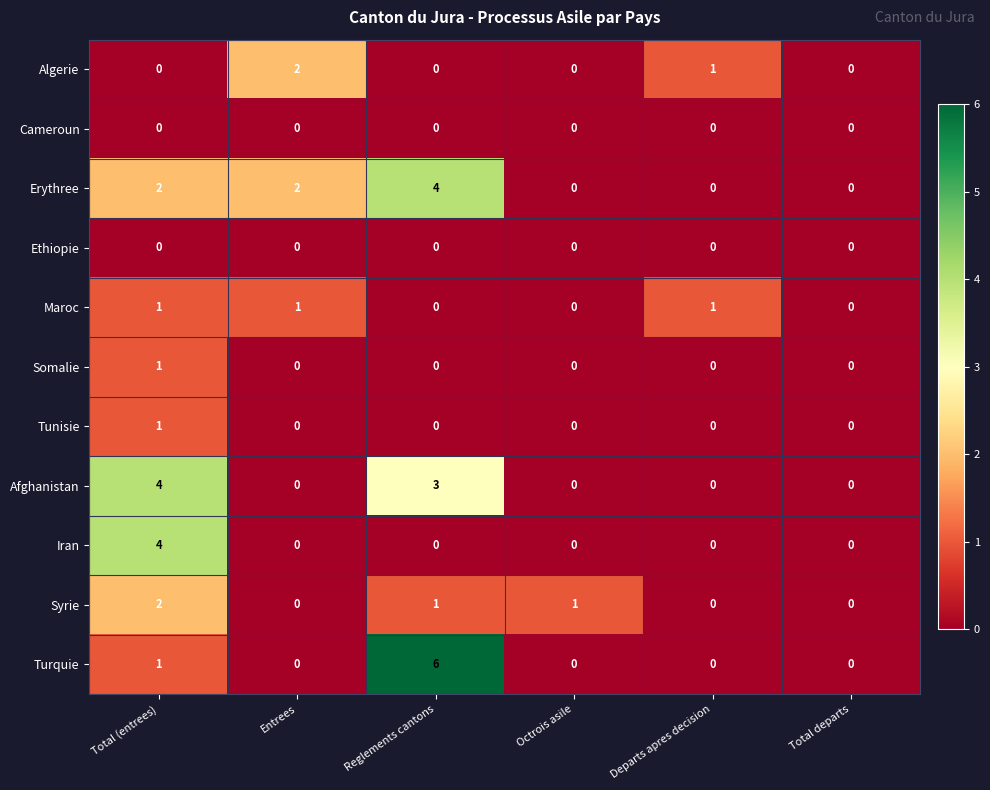

At which label does Syrie reach its peak?

Total (entrees)